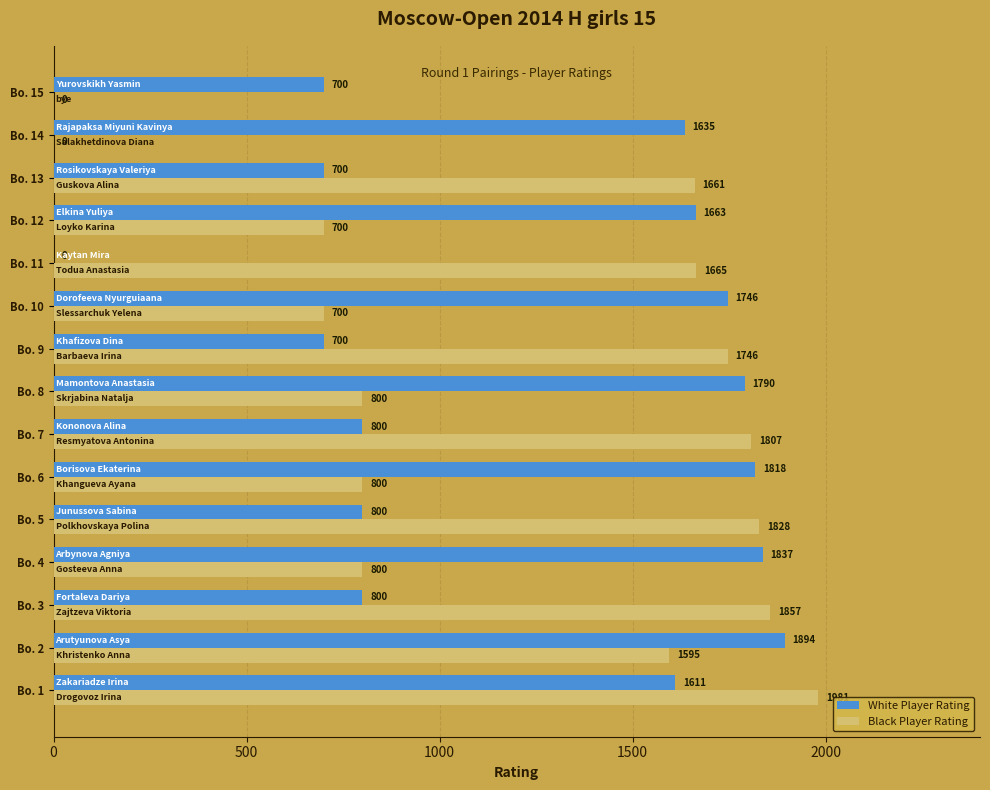

Between Bo. 4 and Bo. 15, which series saw the biggest shift?

White Player Rating